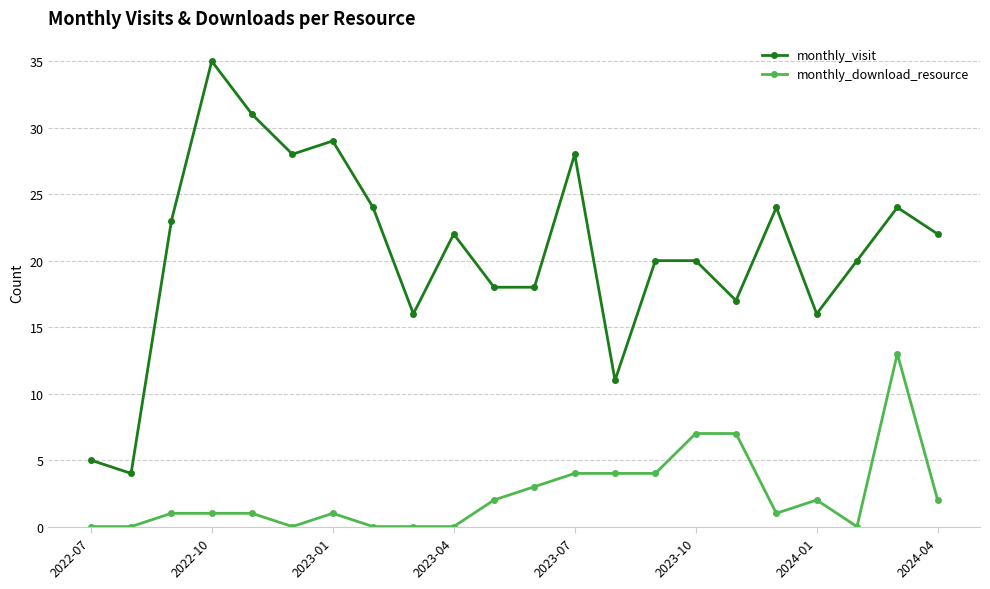

List the series in order of their overall mean, highest first.

monthly_visit, monthly_download_resource